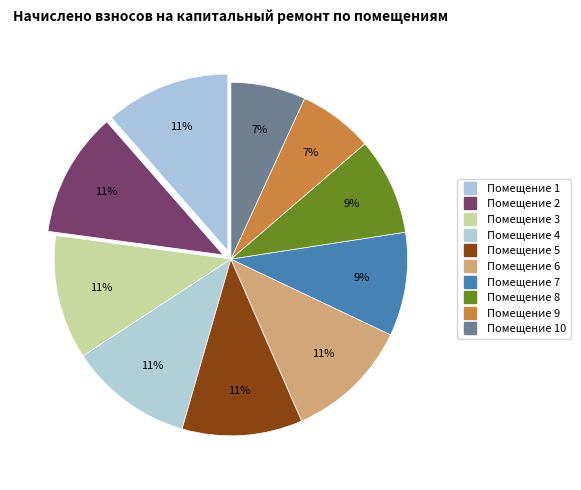

How many slices are in this pie chart?

10